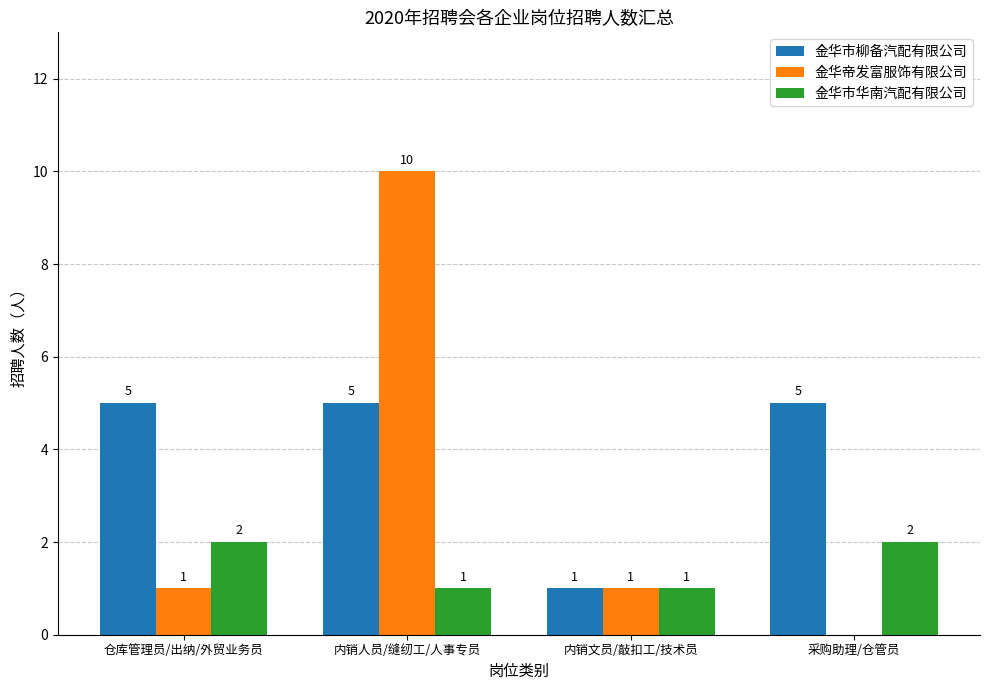

Which series changed the most between 内销人员/缝纫工/人事专员 and 内销文员/敲扣工/技术员?

金华帝发富服饰有限公司